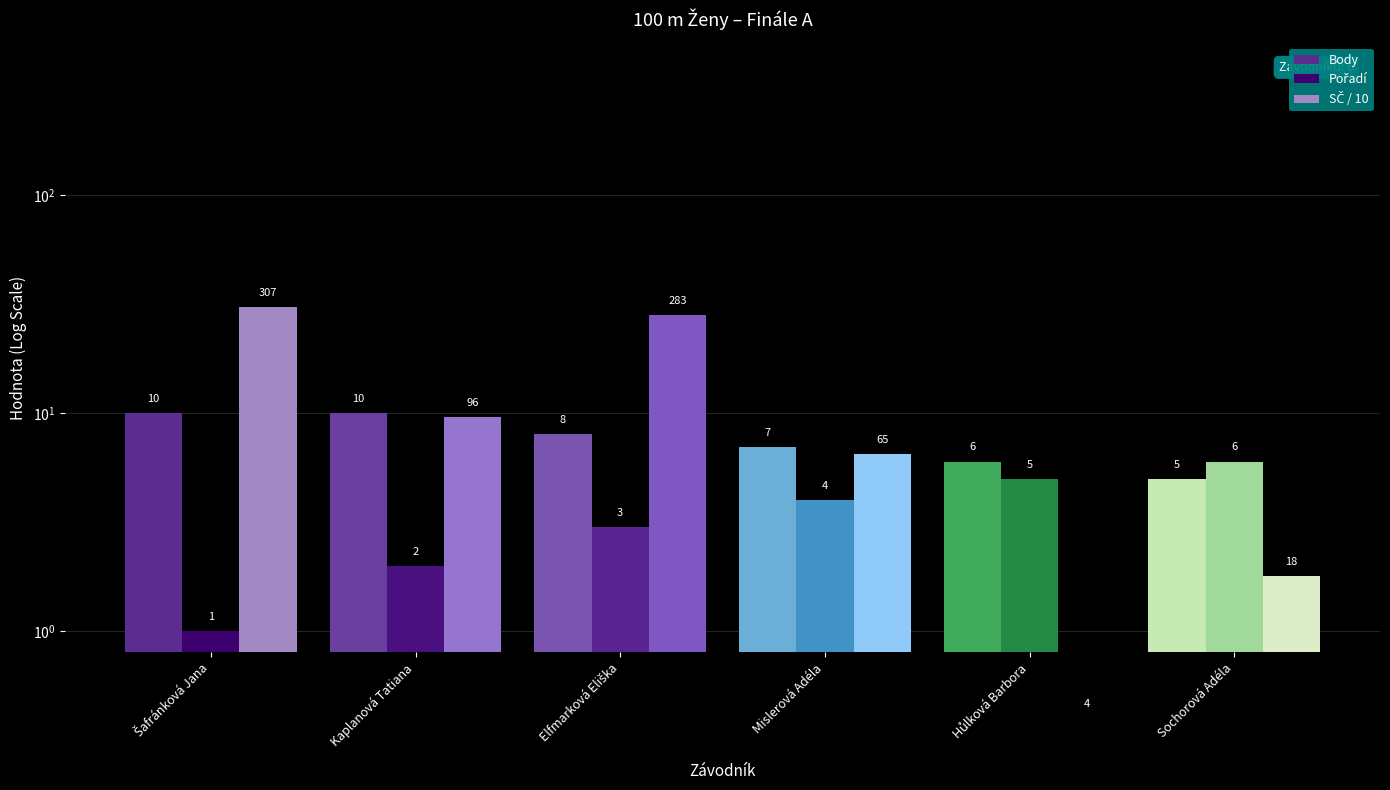

How many groups of bars are there?

6